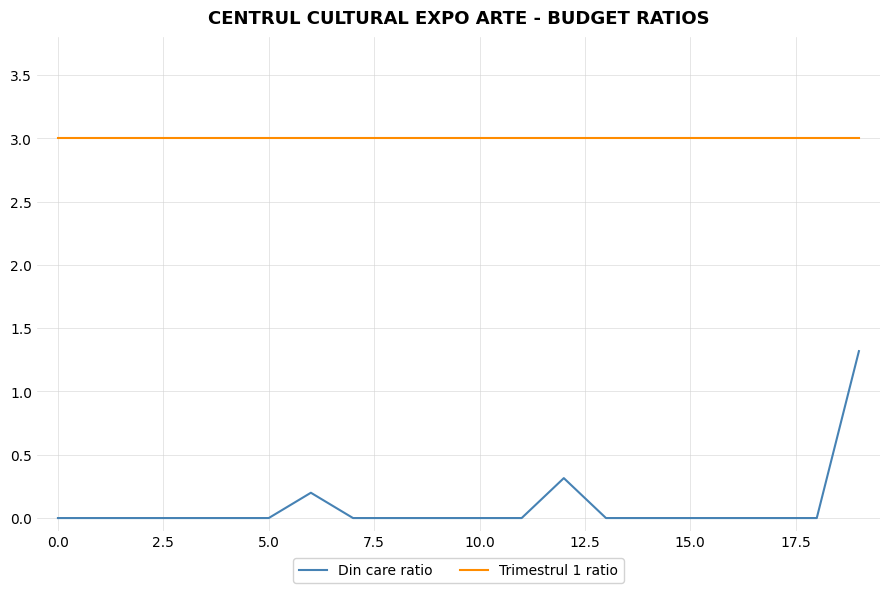

Does the chart display data point markers on the line(s)?

No